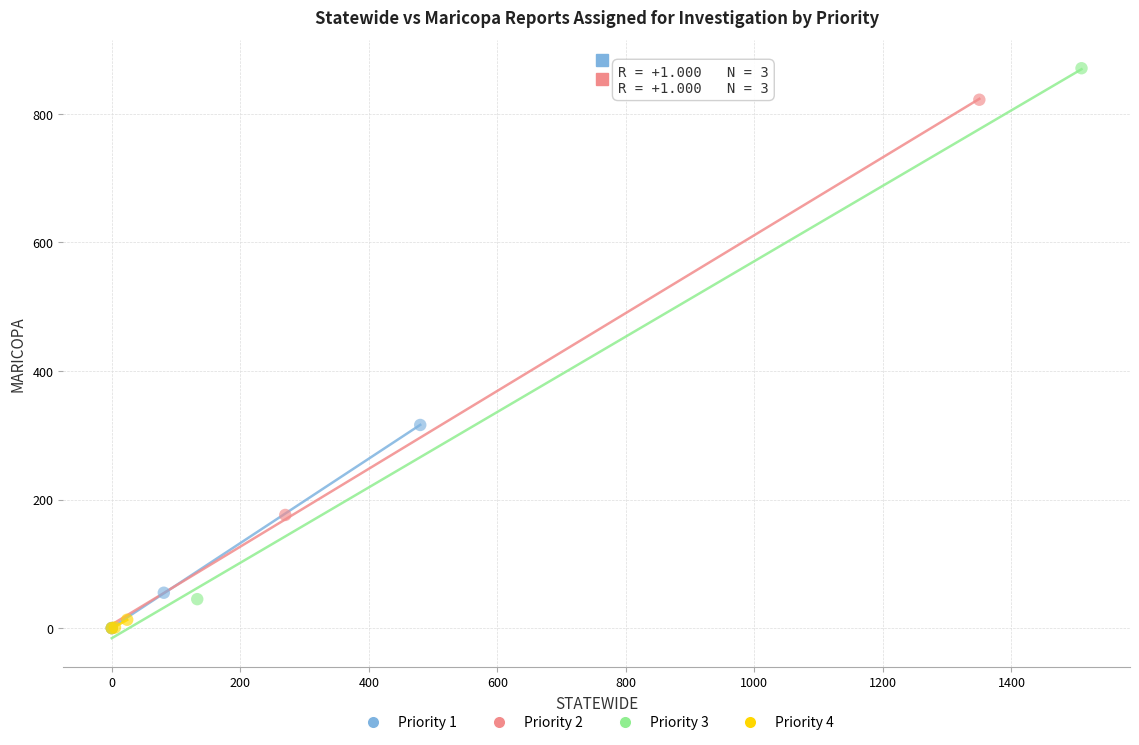

Which series has the widest spread of Y values?

Priority 3